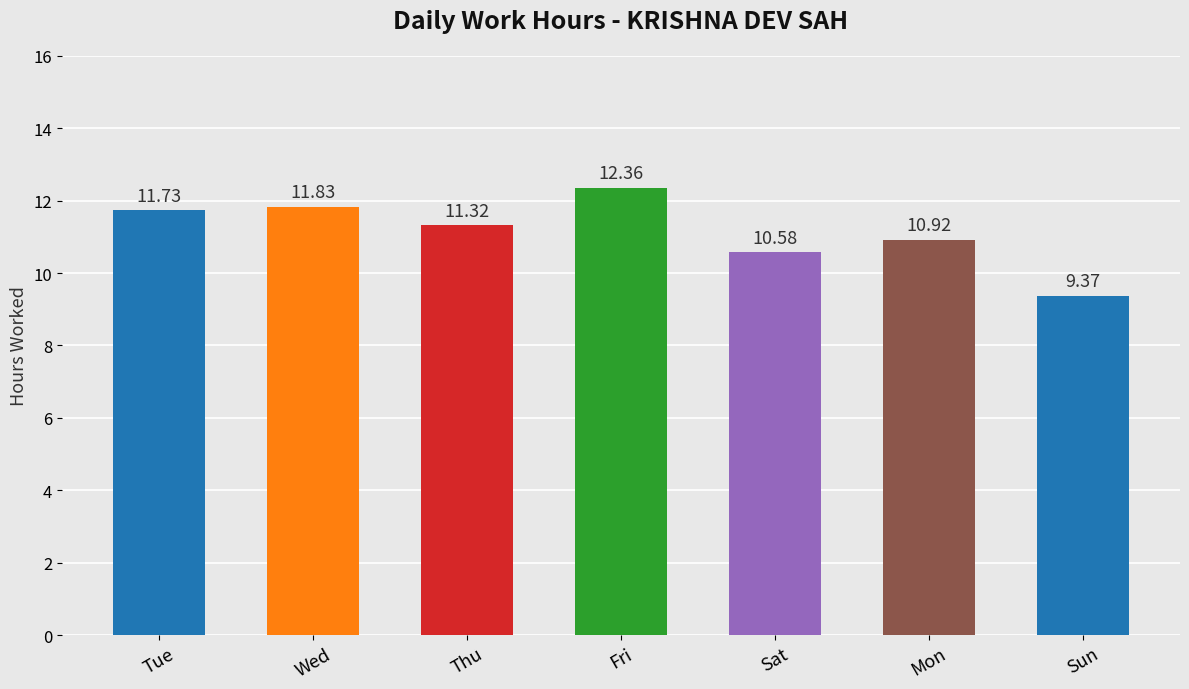

Is it true that the value at Wed is 5.1?

False